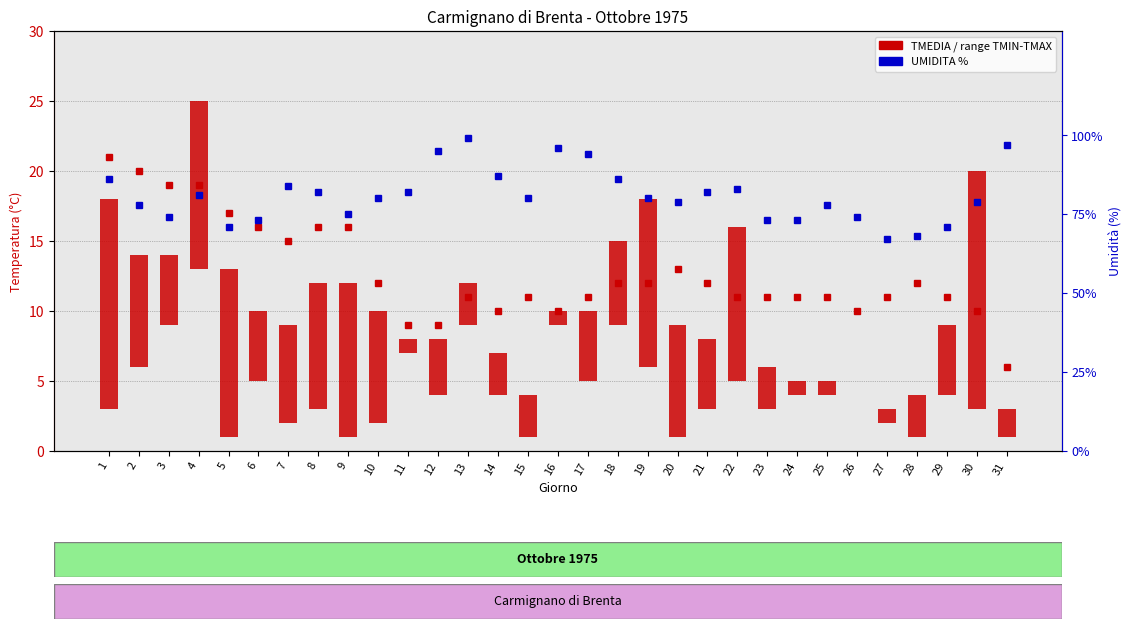

Reading left to right, transcribe all the data shown in this chart.

TMEDIA °C: 1=21	2=20	3=19	4=19	5=17	6=16	7=15	8=16	9=16	10=12	11=9	12=9	13=11	14=10	15=11	16=10	17=11	18=12	19=12	20=13	21=12	22=11	23=11	24=11	25=11	26=10	27=11	28=12	29=11	30=10	31=6
UMIDITA %: 1=86	2=78	3=74	4=81	5=71	6=73	7=84	8=82	9=75	10=80	11=82	12=95	13=99	14=87	15=80	16=96	17=94	18=86	19=80	20=79	21=82	22=83	23=73	24=73	25=78	26=74	27=67	28=68	29=71	30=79	31=97